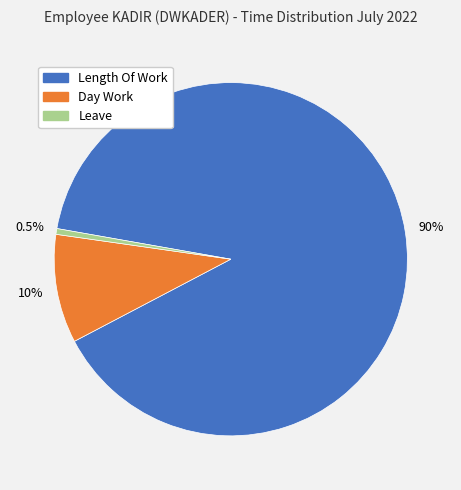

Is there any slice that represents more than half of the pie?

Yes